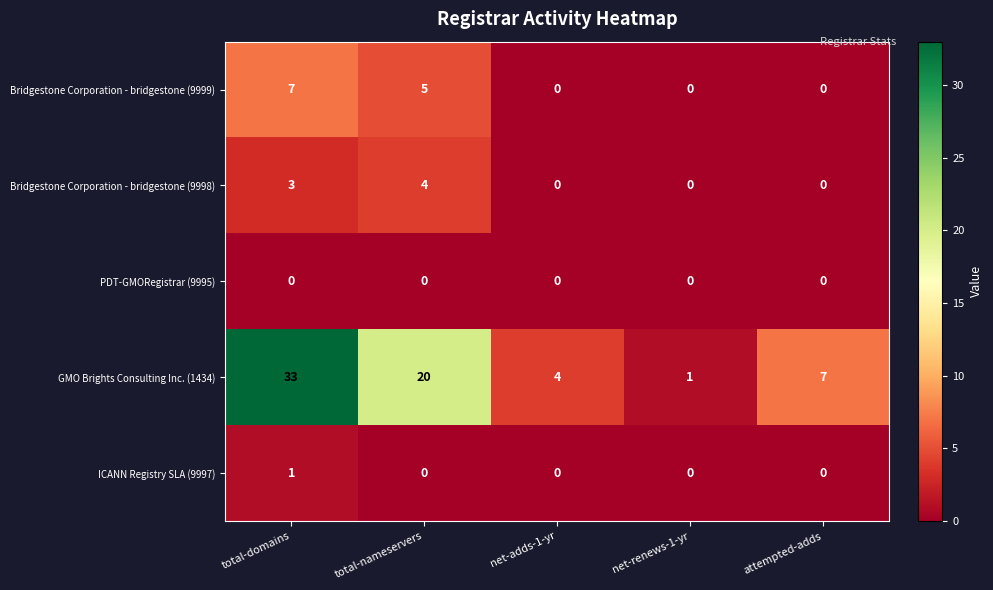

What is the greatest value displayed?

33